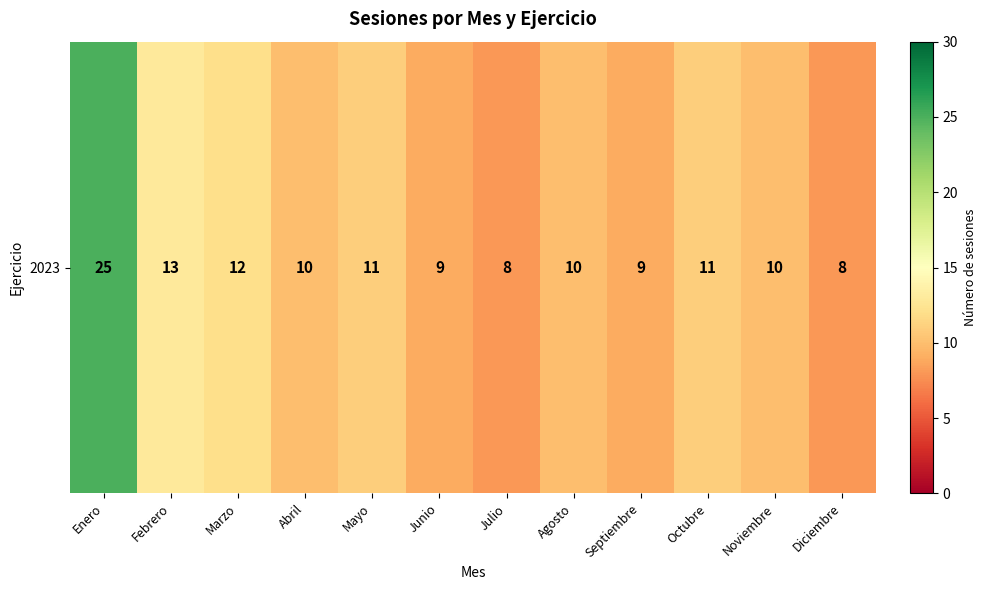

Reading left to right, list all the values displayed in this chart.

Enero=25	Febrero=13	Marzo=12	Abril=10	Mayo=11	Junio=9	Julio=8	Agosto=10	Septiembre=9	Octubre=11	Noviembre=10	Diciembre=8